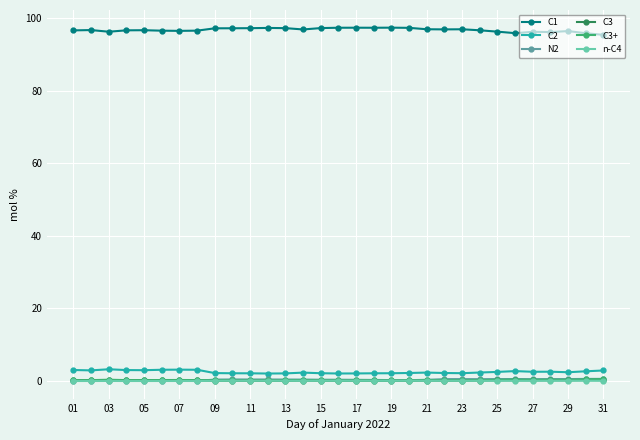

True or false: C1 and n-C4 cross at least once.

False